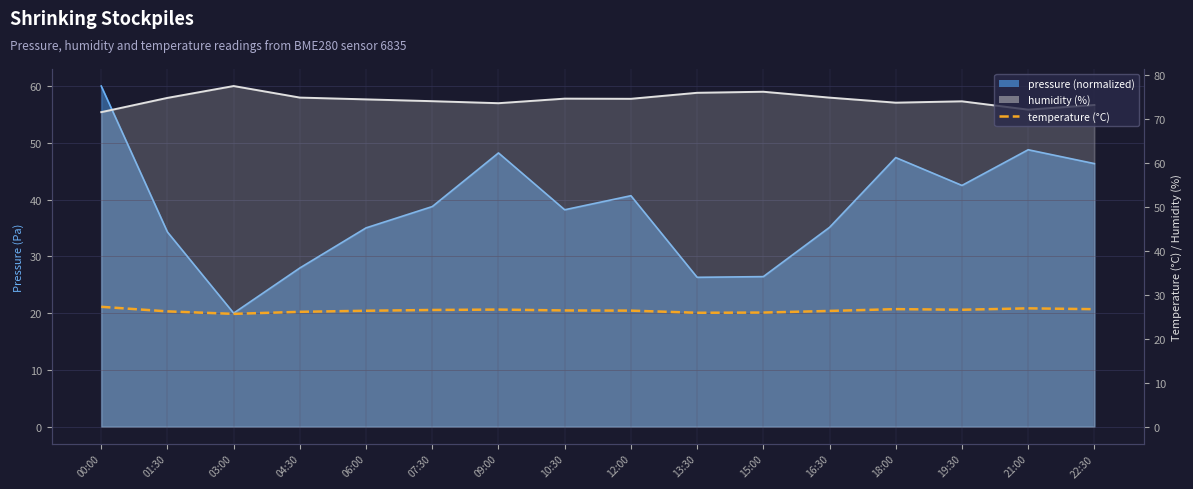

How many lines are shown in the chart?

1